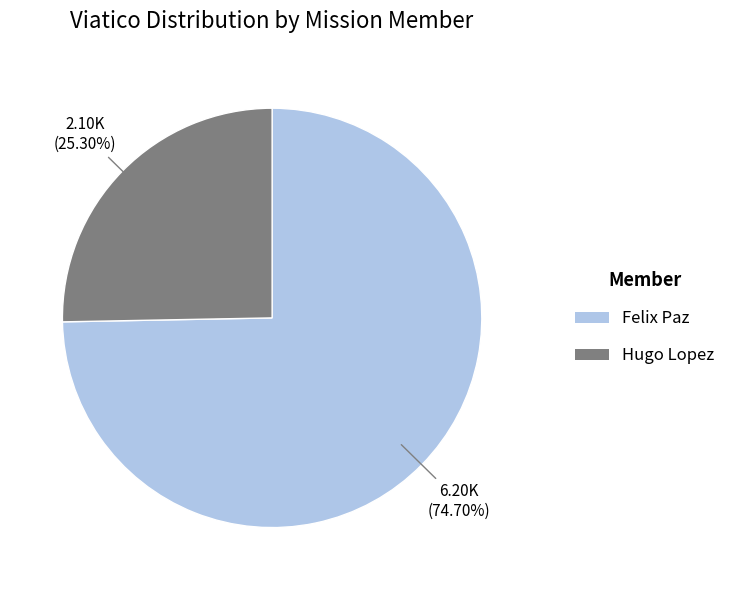

True or false: Hugo Lopez accounts for 40% of the total.

False